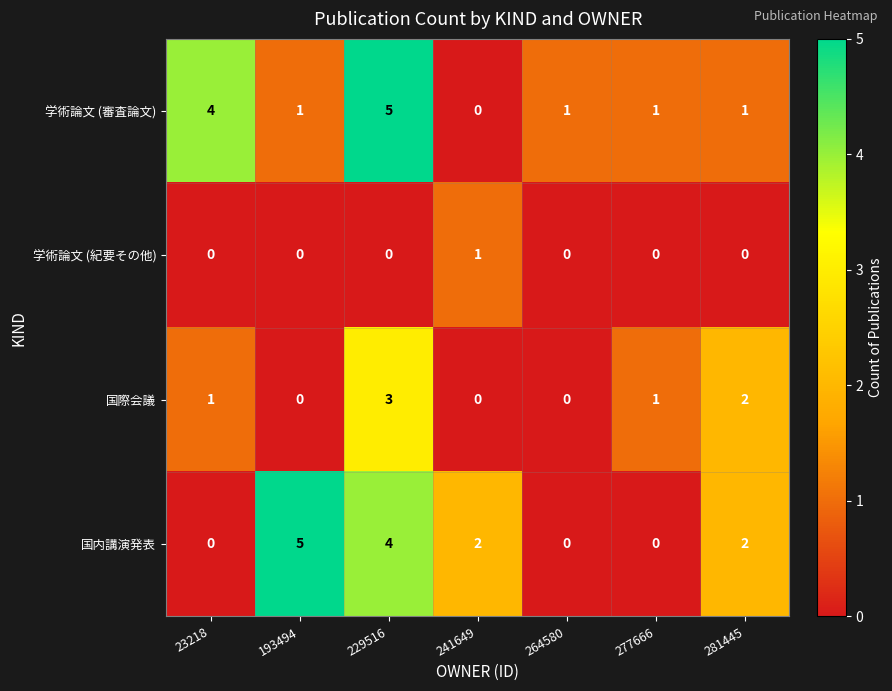

What is the difference between the second highest and second lowest values in the 学術論文 (審査論文) series?

3